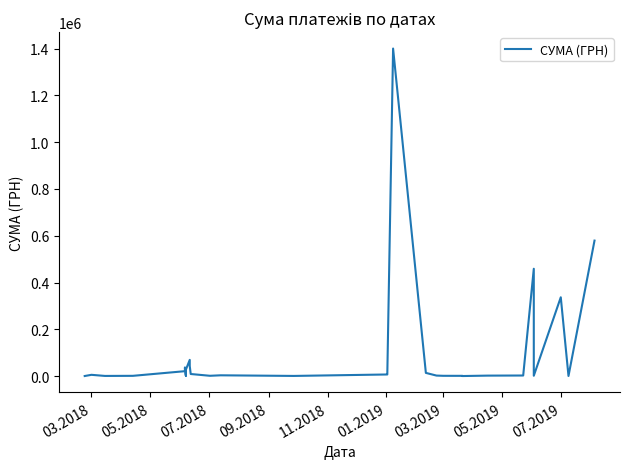

How many interior local valleys (lower than both neighbors) does the data have?

10